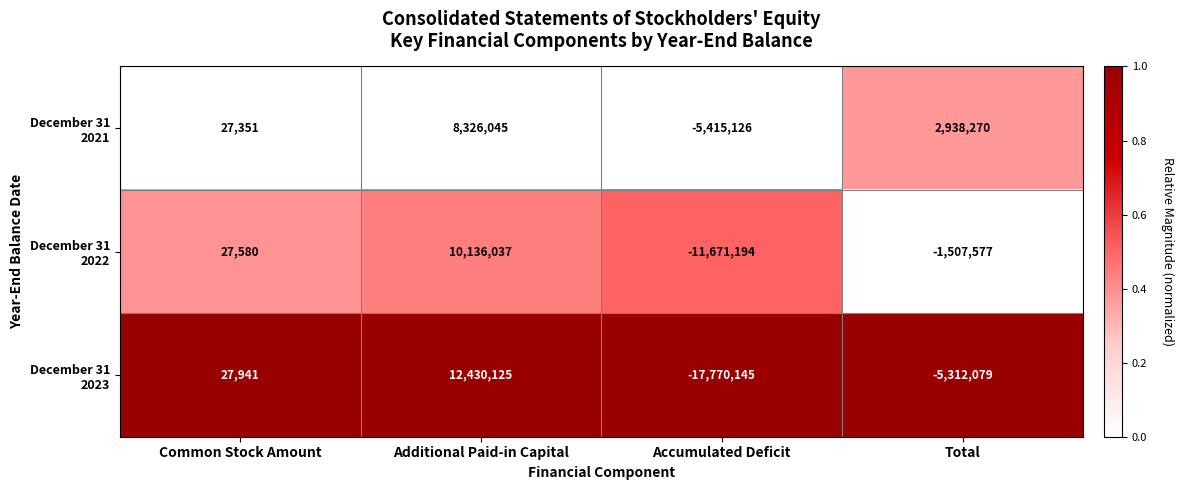

Count the number of categories in the chart.

4